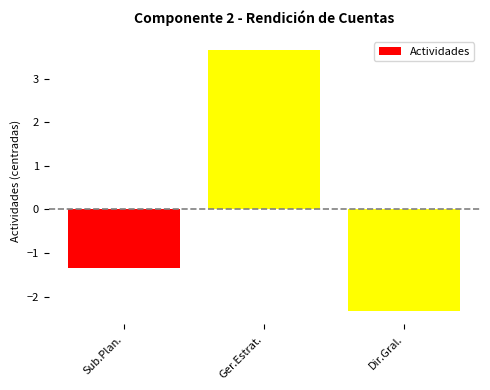

Are the bars horizontal?

No